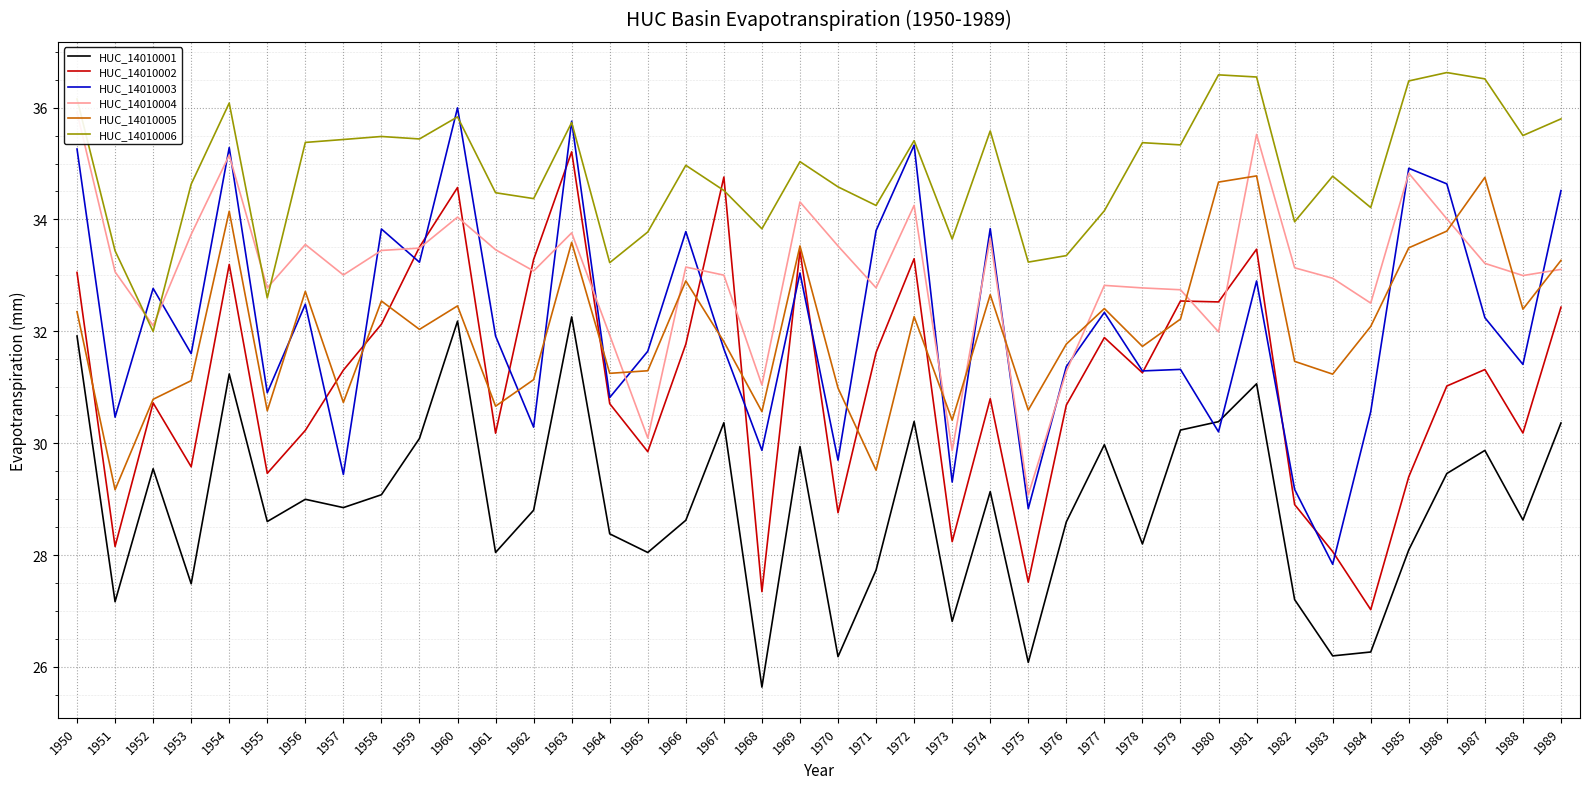

True or false: HUC_14010002 has more than 1 points higher than both neighbors.

True